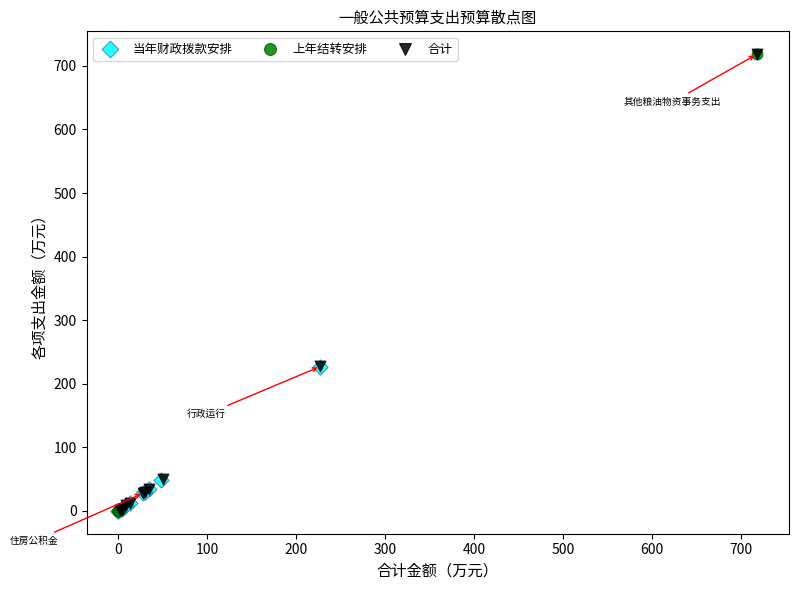

Which series has the largest Y range (max minus min)?

上年结转安排